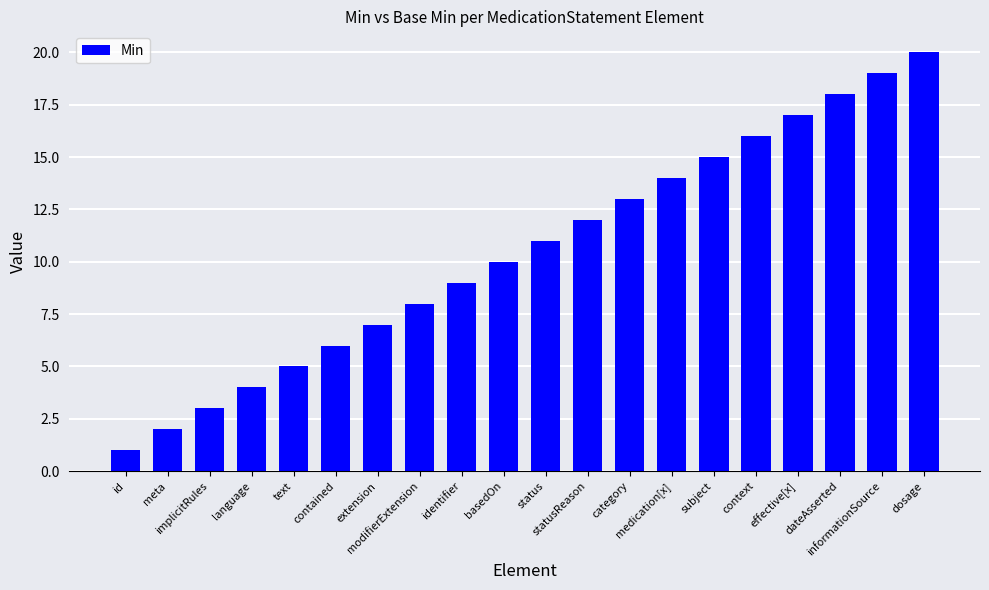

Where is the data nearest to the value 10?

basedOn